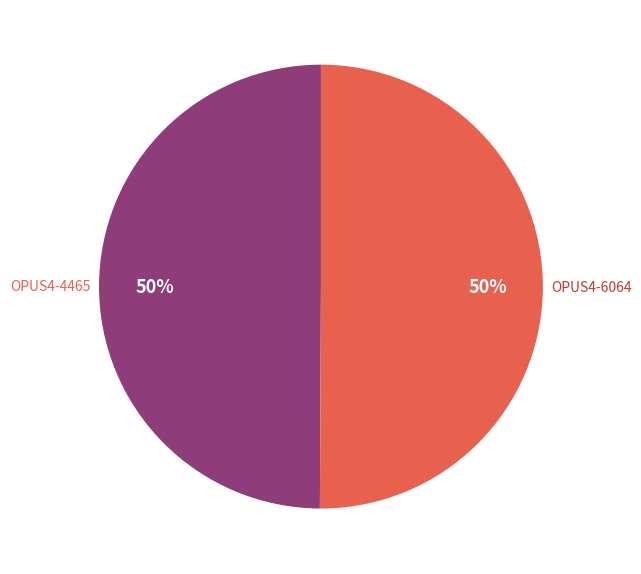

Do OPUS4-4465 and OPUS4-6064 together represent more than half of the pie?

Yes